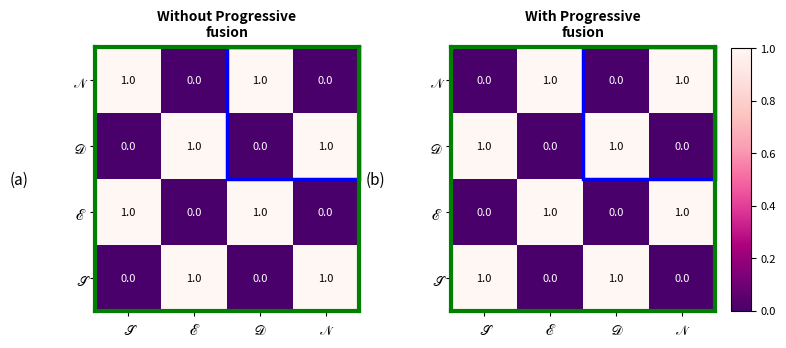

Which has a higher value, 𝒩 or ℰ?

𝒩